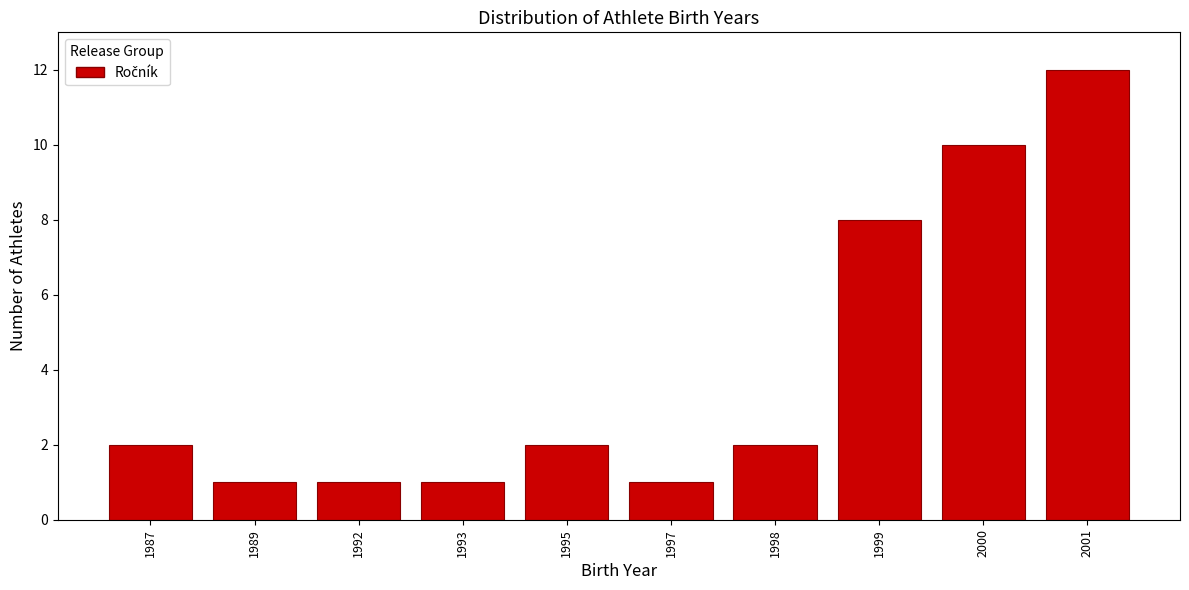

Reading right to left, what are all the values shown in this chart?

12	10	8	2	1	2	1	1	1	2